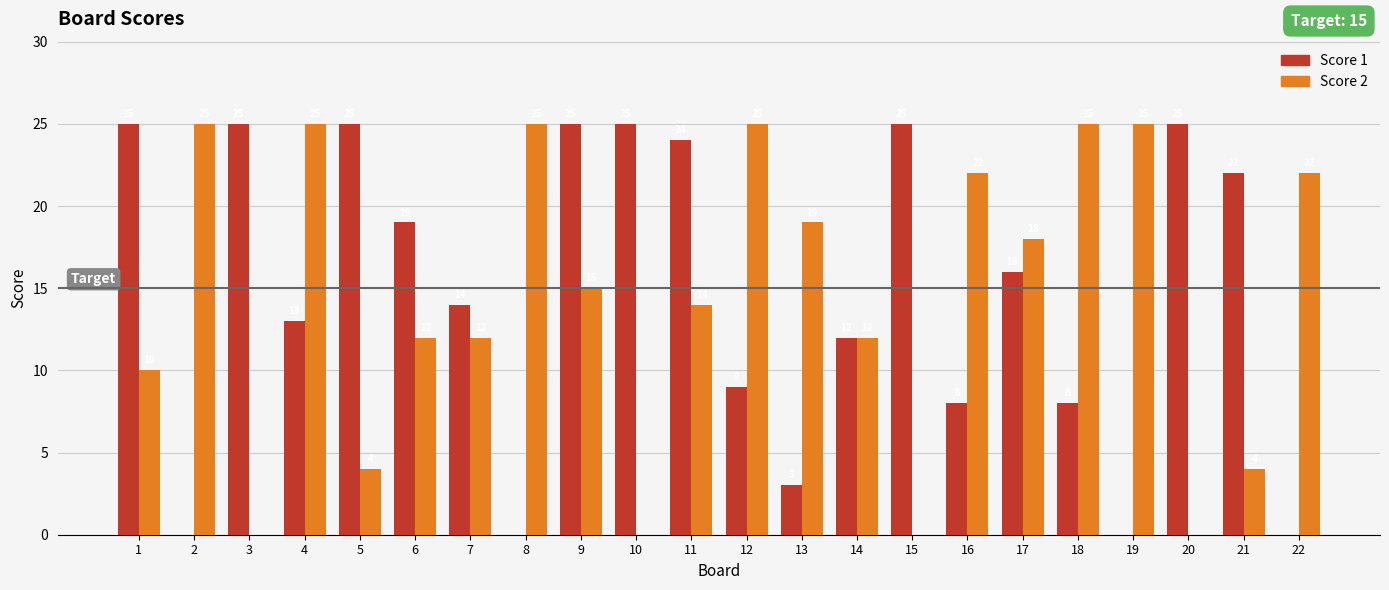

Where is Score 1 nearest to the value 12?

14